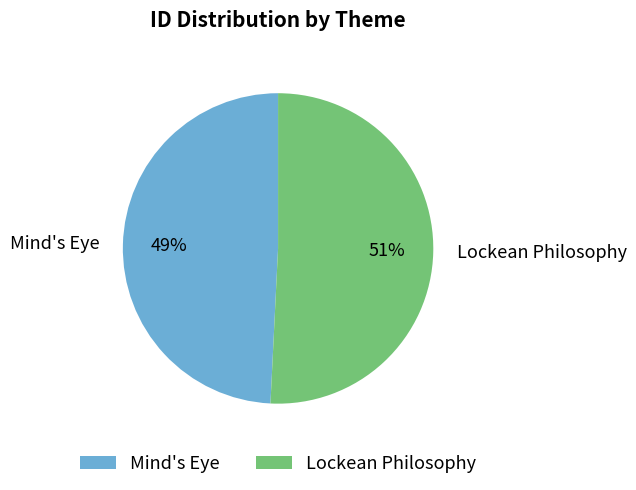

To the nearest percent, what is the average slice percentage?

50%